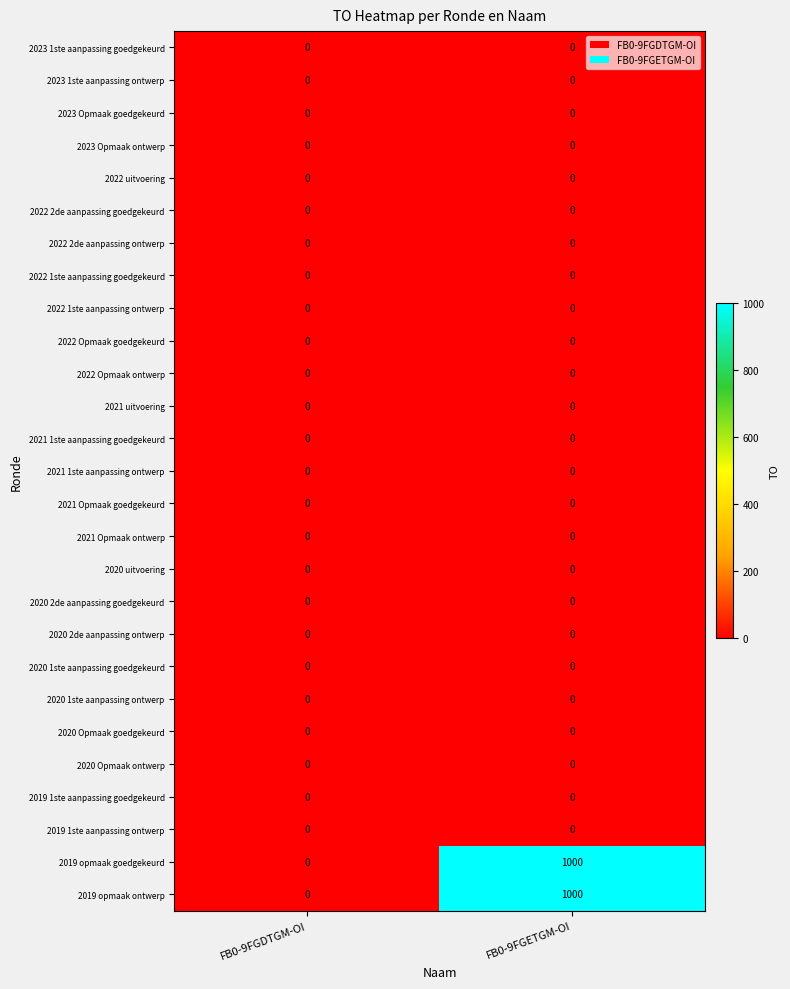

What is the maximum value shown in the chart?

1000